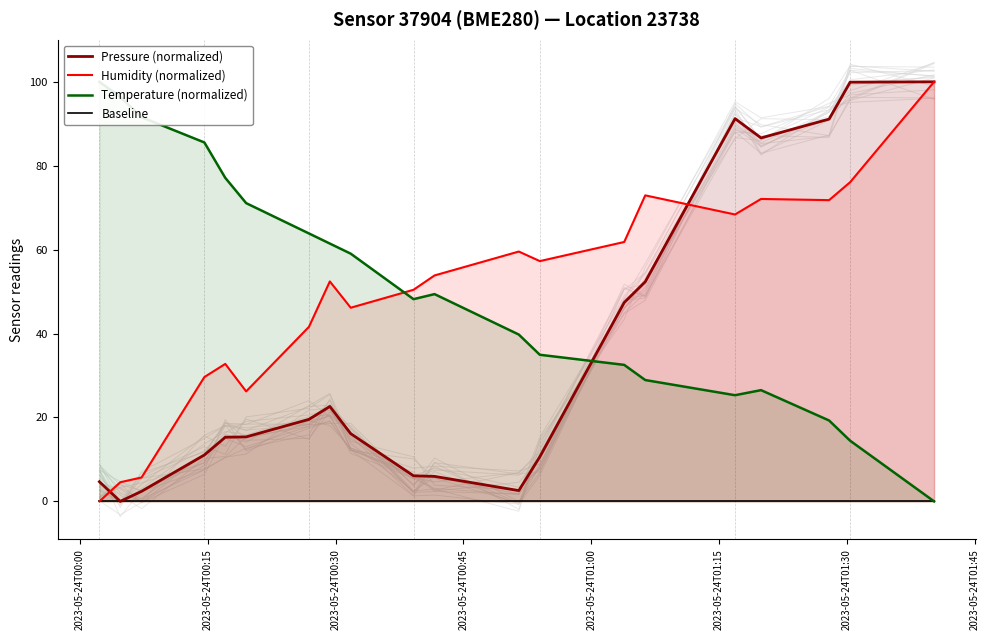

What is the highest value of the Humidity (normalized) series?

100.0